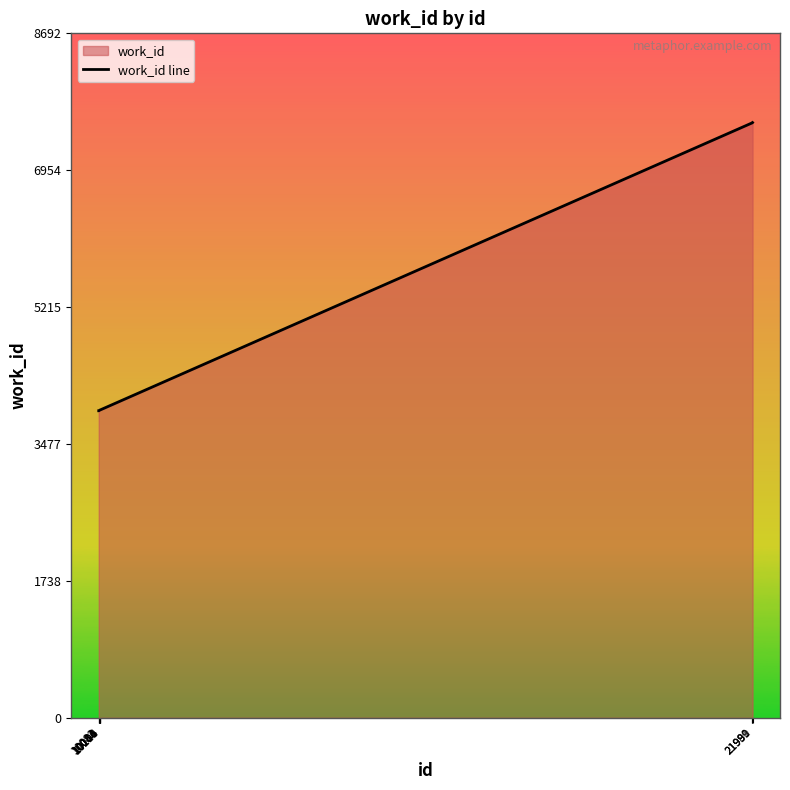

Which category has the highest value across all series?

21991